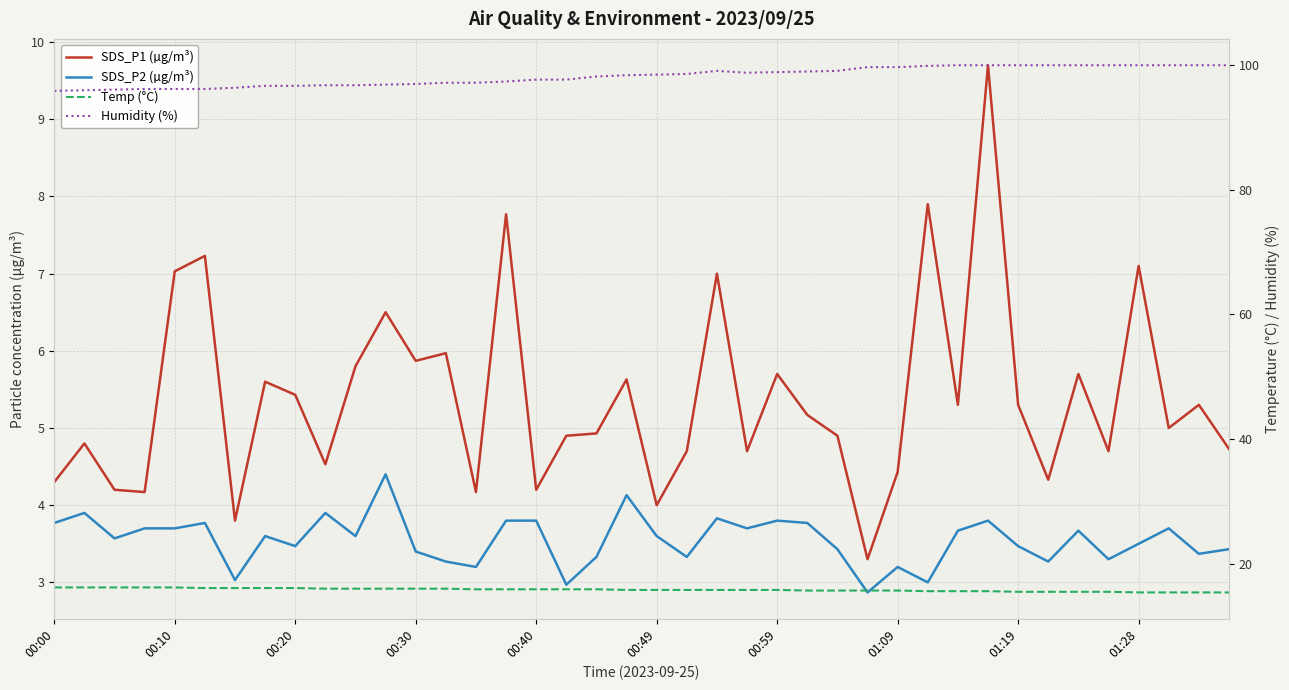

Reading left to right, extract all data points from this chart.

SDS_P1 (µg/m³): 4.3	4.8	4.2	4.2	7.0	7.2	3.8	5.6	5.4	4.5	5.8	6.5	5.9	6.0	4.2	7.8	4.2	4.9	4.9	5.6	4.0	4.7	7.0	4.7	5.7	5.2	4.9	3.3	4.4	7.9	5.3	9.7	5.3	4.3	5.7	4.7	7.1	5.0	5.3	4.7
SDS_P2 (µg/m³): 3.8	3.9	3.6	3.7	3.7	3.8	3.0	3.6	3.5	3.9	3.6	4.4	3.4	3.3	3.2	3.8	3.8	3.0	3.3	4.1	3.6	3.3	3.8	3.7	3.8	3.8	3.4	2.9	3.2	3.0	3.7	3.8	3.5	3.3	3.7	3.3	3.5	3.7	3.4	3.4
Temp (°C): 16.3	16.3	16.3	16.3	16.3	16.2	16.2	16.2	16.2	16.1	16.1	16.1	16.1	16.1	16.0	16.0	16.0	16.0	16.0	15.9	15.9	15.9	15.9	15.9	15.9	15.8	15.8	15.8	15.8	15.7	15.7	15.7	15.6	15.6	15.6	15.6	15.5	15.5	15.5	15.5
Humidity (%): 95.8	95.9	96.0	96.1	96.1	96.1	96.3	96.6	96.6	96.7	96.7	96.8	96.9	97.1	97.1	97.3	97.6	97.6	98.1	98.3	98.4	98.5	99.0	98.7	98.8	98.9	99.0	99.6	99.6	99.8	99.9	99.9	99.9	99.9	99.9	99.9	99.9	99.9	99.9	99.9